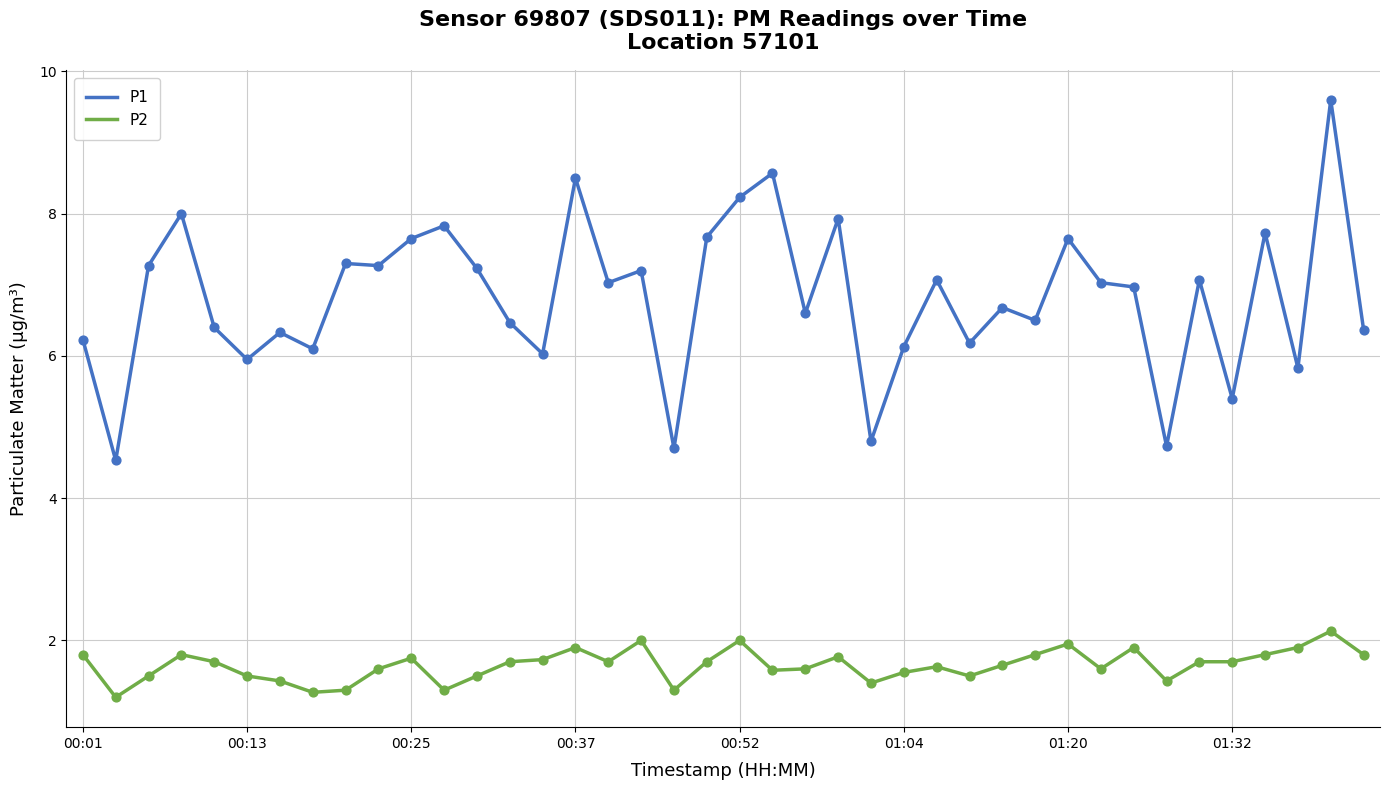

What are all the series names shown in the legend?

P1, P2